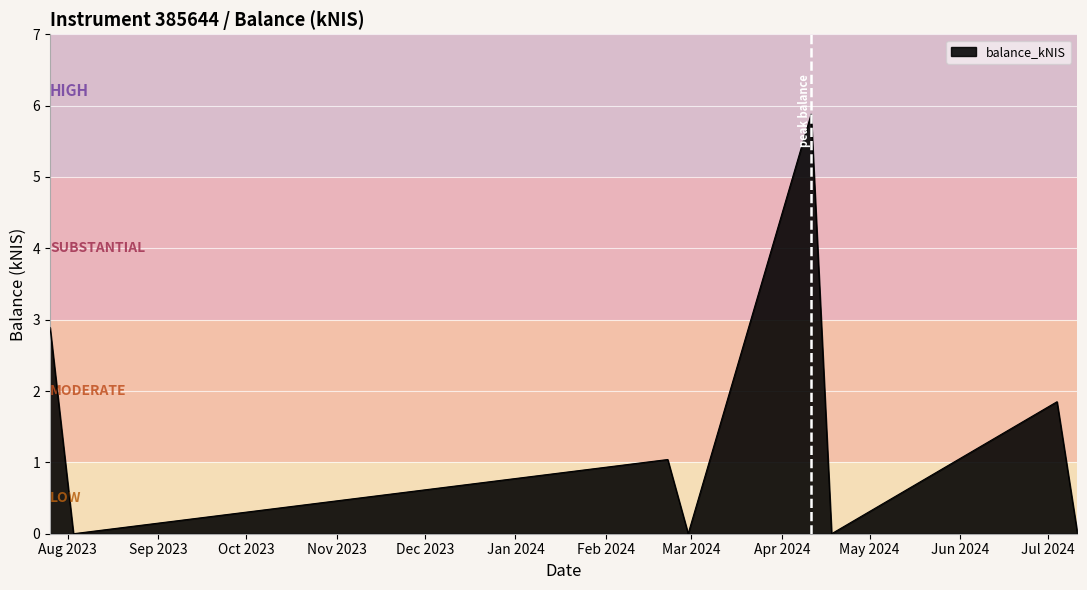

What is the greatest value displayed?

5.9